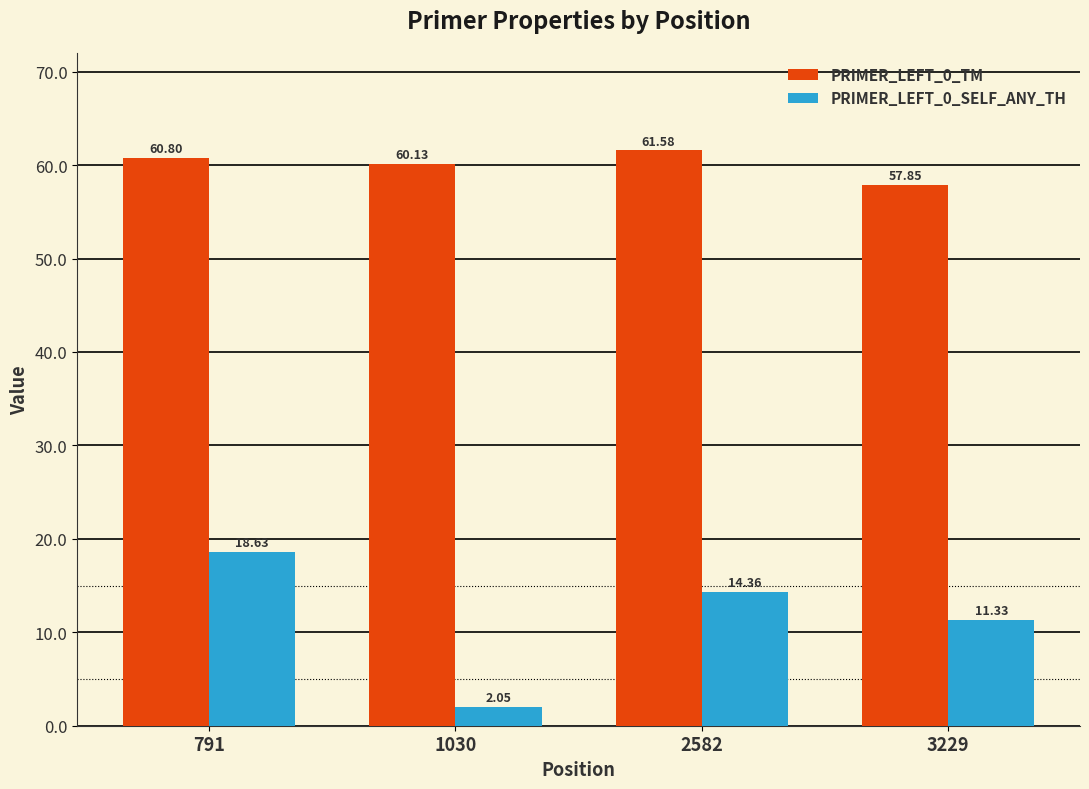

Which series changed the most between 791 and 3229?

PRIMER_LEFT_0_SELF_ANY_TH